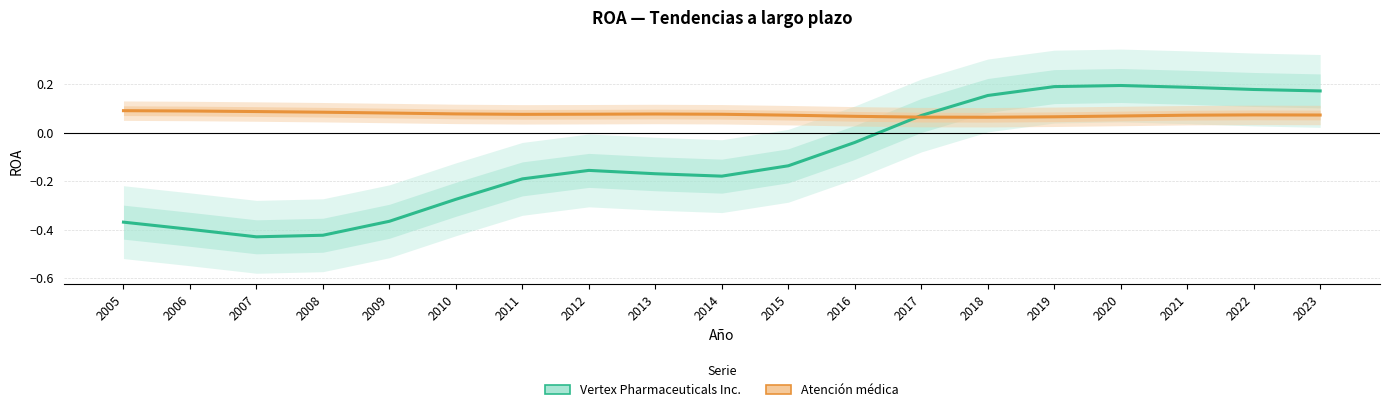

What is the value of the Vertex Pharmaceuticals Inc. point at the 19th from the left?

0.2